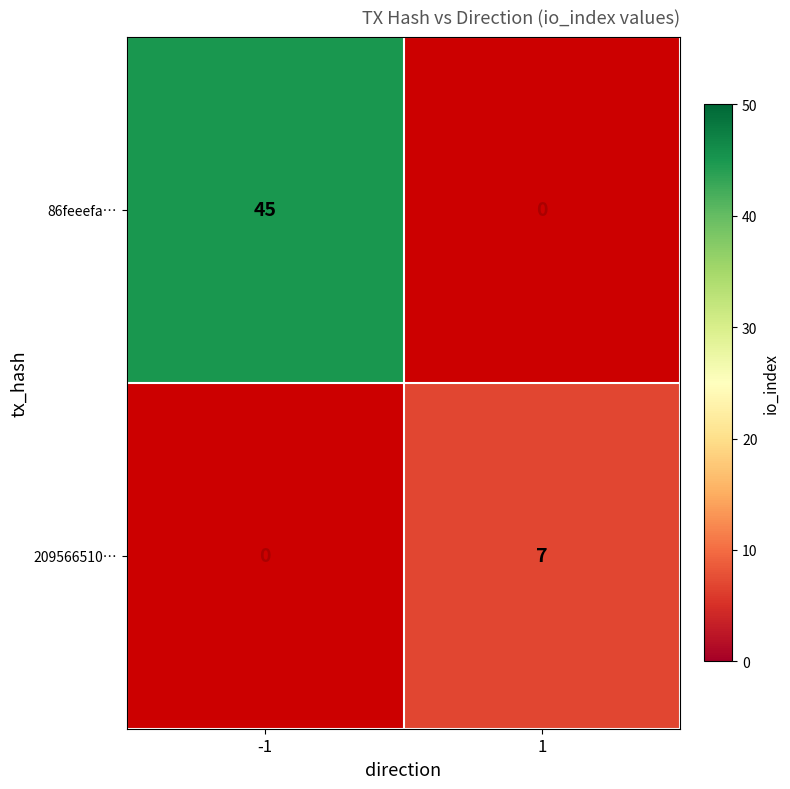

True or false: 86feeefa… has a value of 14.4 at -1.

False